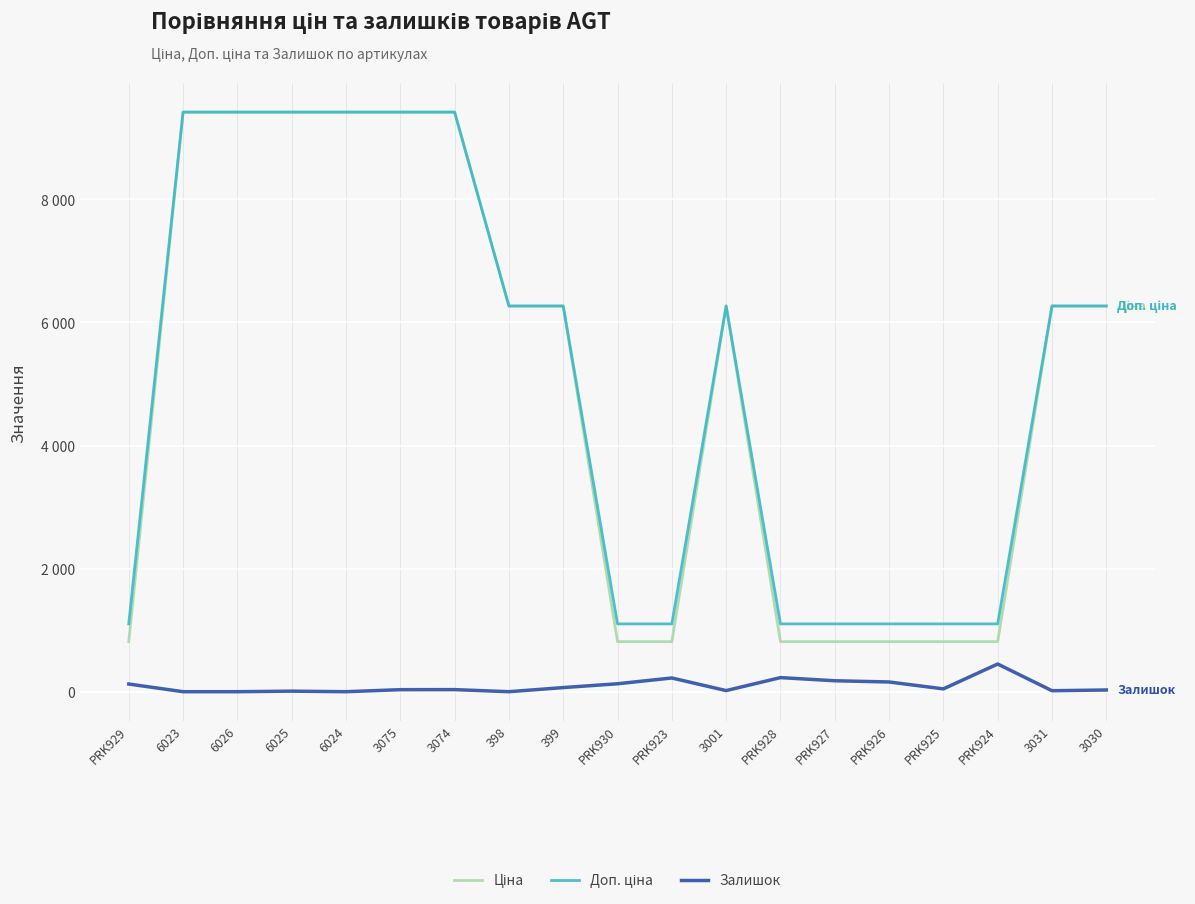

List the series in order of their peak value, highest first.

Ціна, Доп. ціна, Залишок